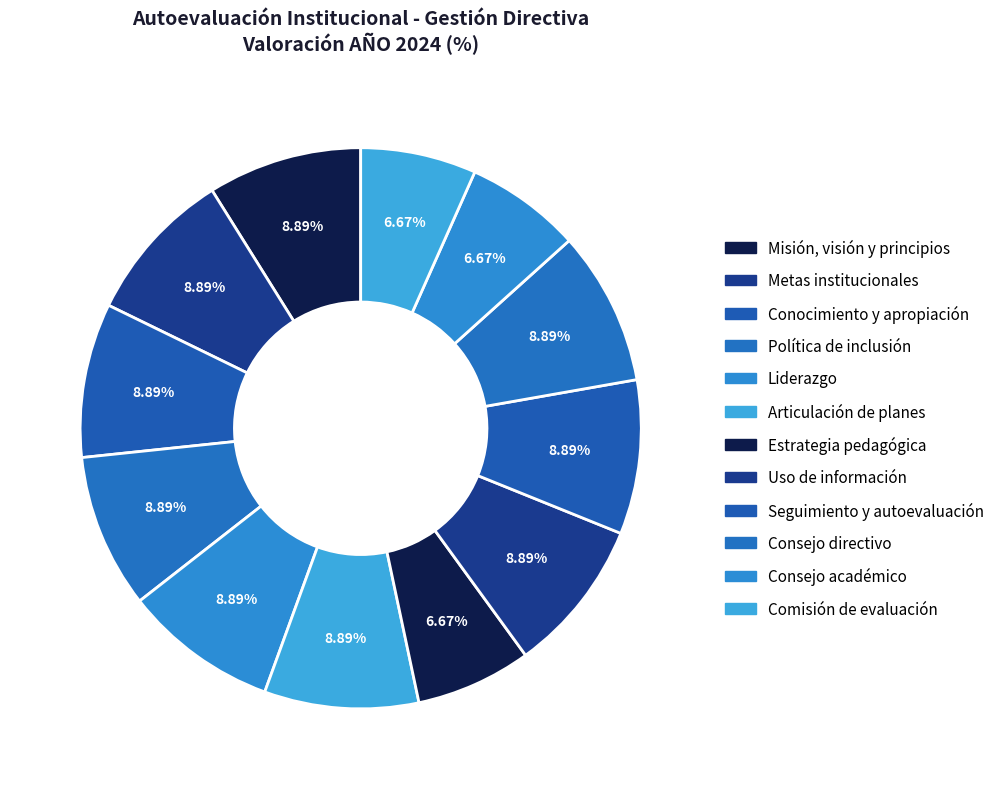

How many segments does this pie chart have?

12